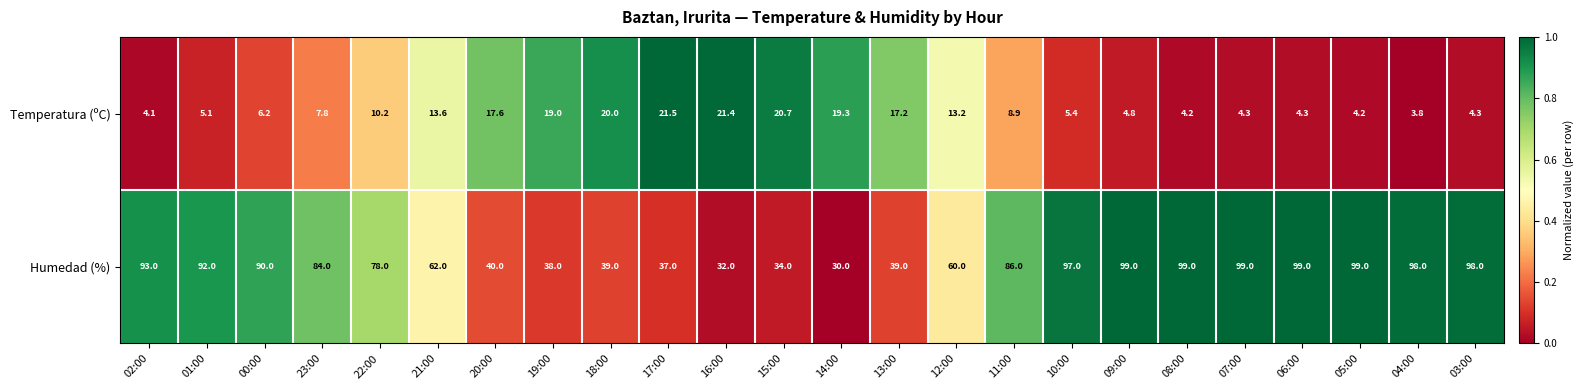

What is the average value of the Temperatura (ºC) series?

10.9